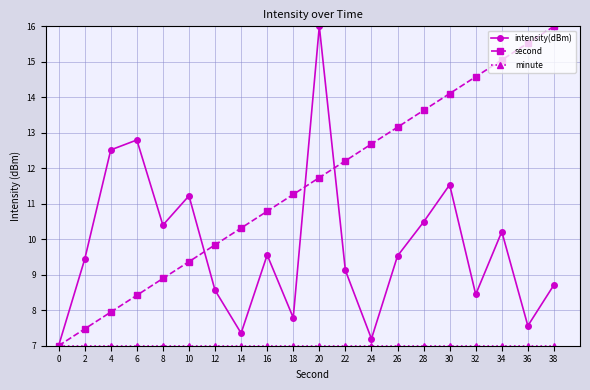

Which series has the largest total across all categories?

second